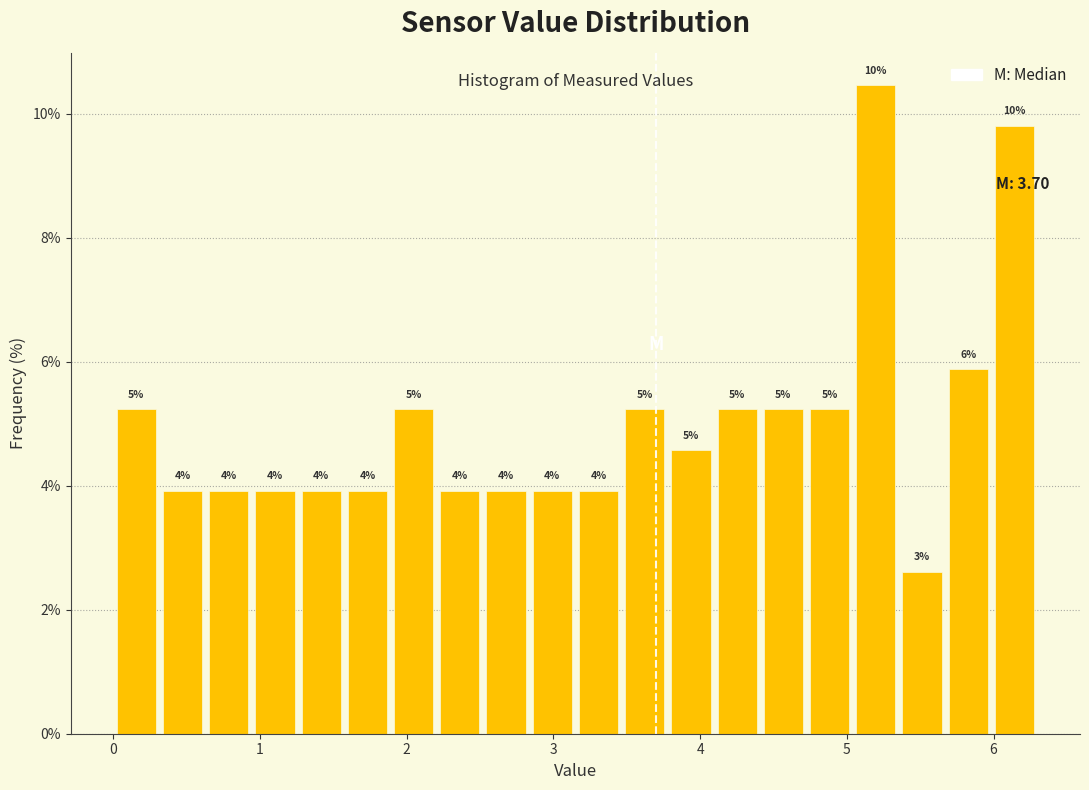

Around what value on the x-axis is the tallest bar? Give the approximate position of its centre, as read against the axis.

5.2